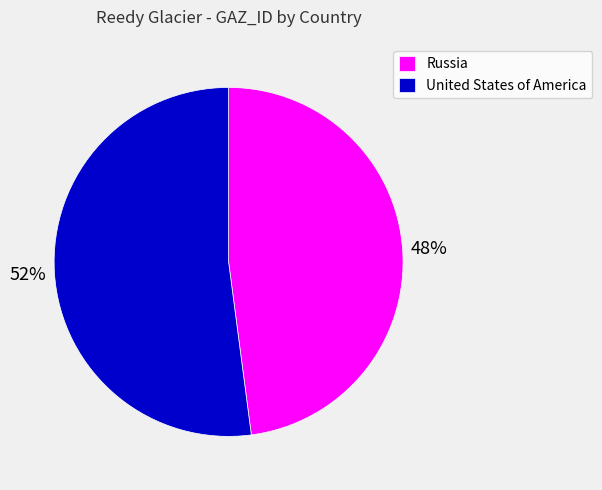

Is Russia the majority of the pie?

No